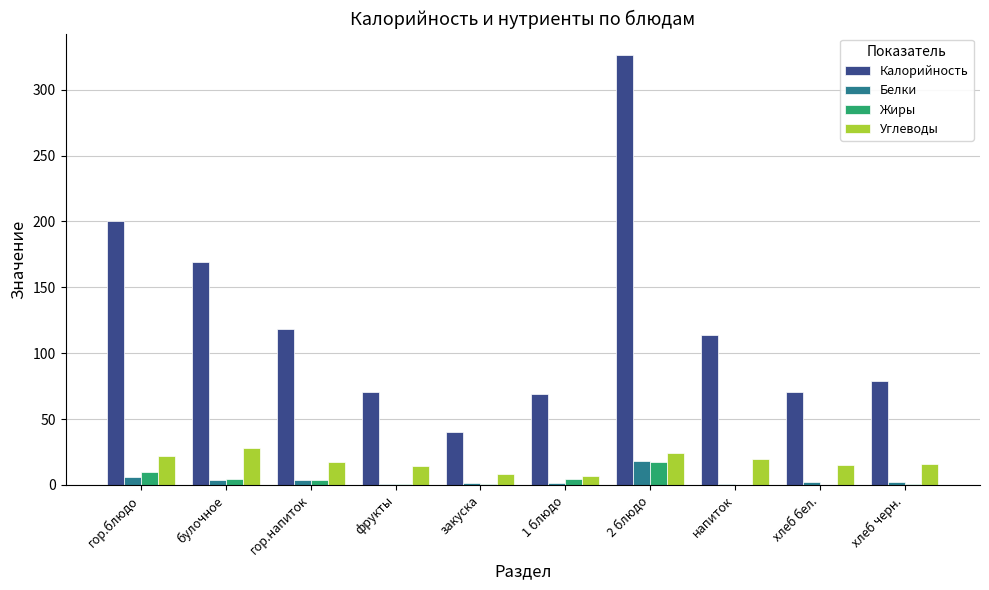

The value of Калорийность at гор.блюдо is 273.4. True or false?

False